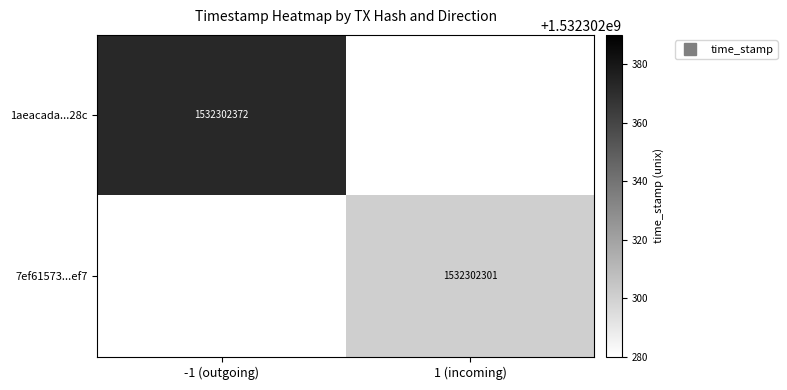

What is the difference between the 1aeacada9579f4eb5dd0969e524403e37d4628c values at time_stamp and direction?

1532302373